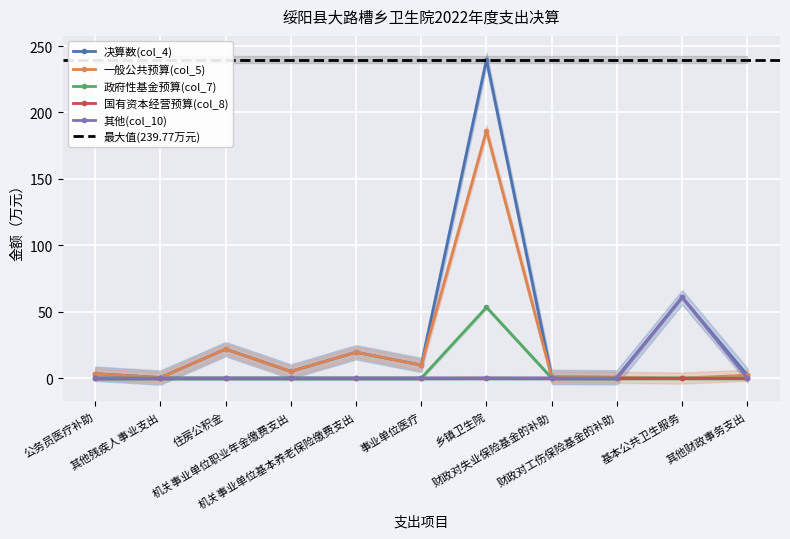

Is the value of 一般公共预算(col_5) at 基本公共卫生服务 greater than the value of 政府性基金预算(col_7) at 事业单位医疗?

No